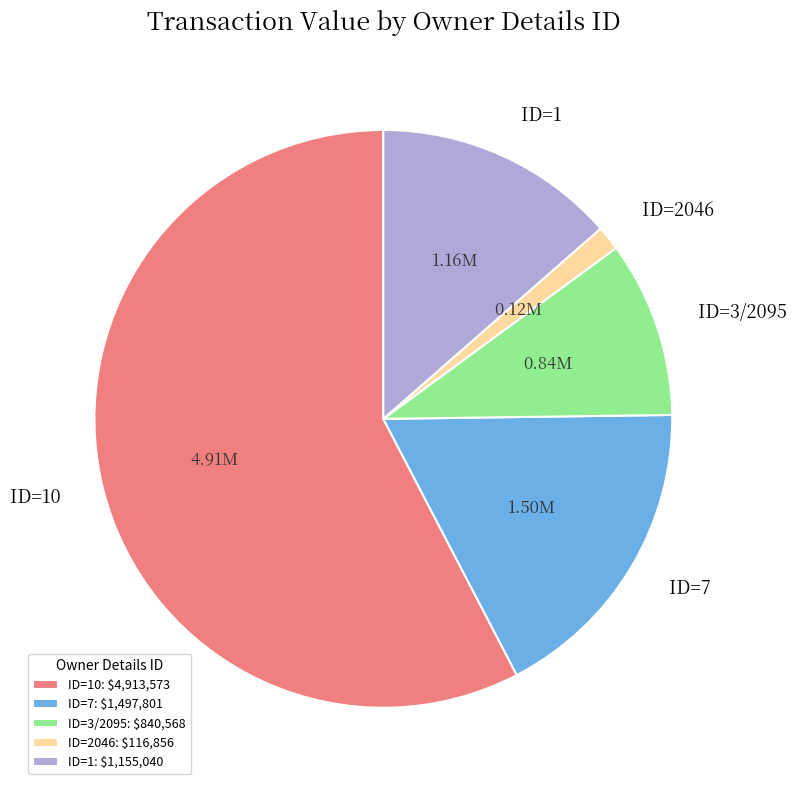

How many segments does this pie chart have?

5